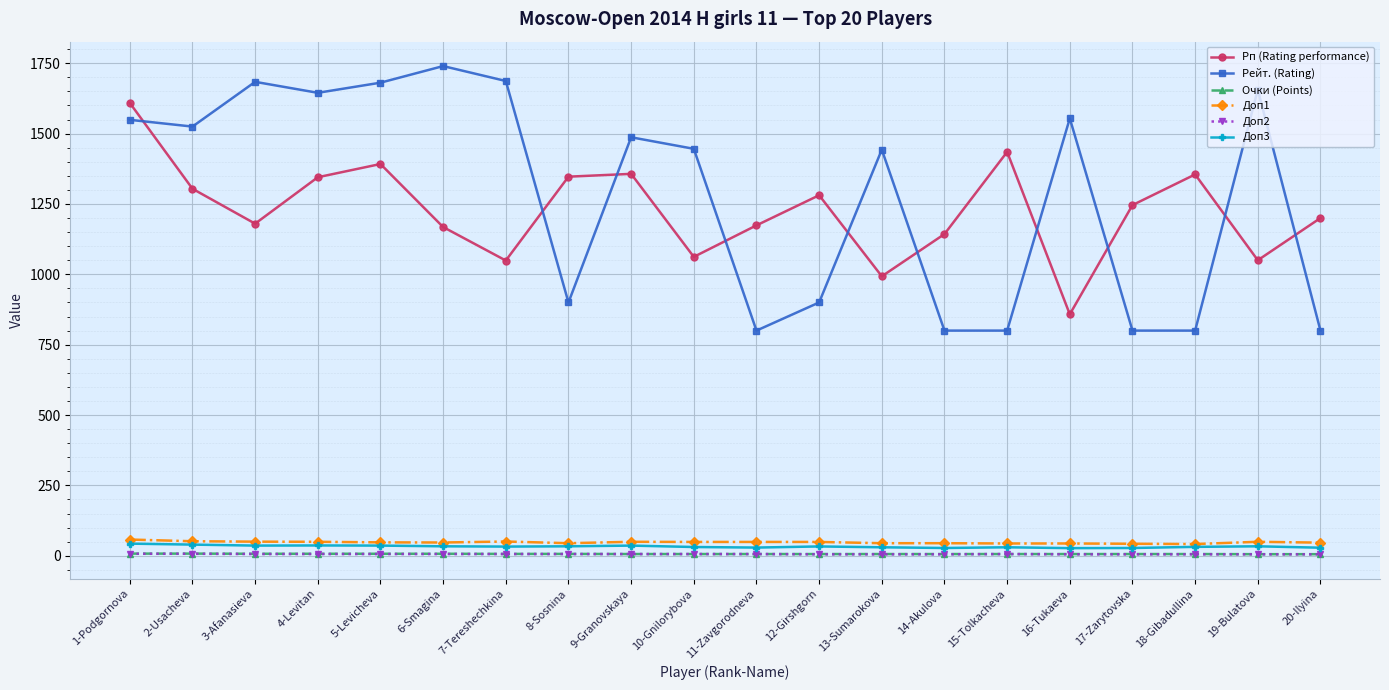

What is the label of the 15th point from the left?

15-Tolkacheva